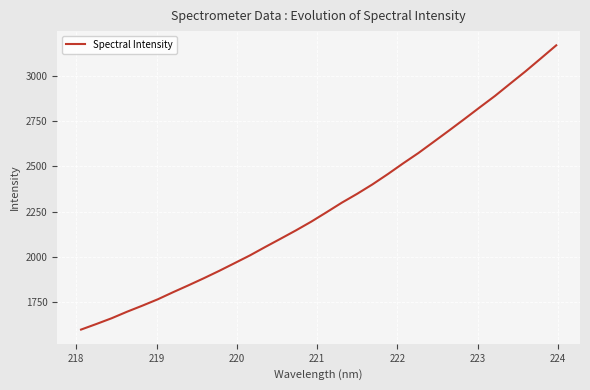

What is the maximum value shown in the chart?

3170.1